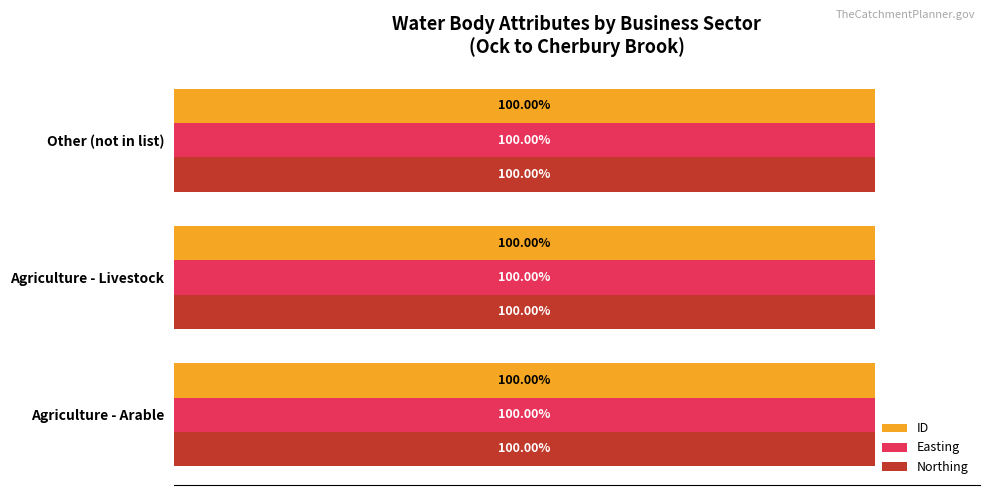

At which label is ID closest to 99?

Agriculture - Arable